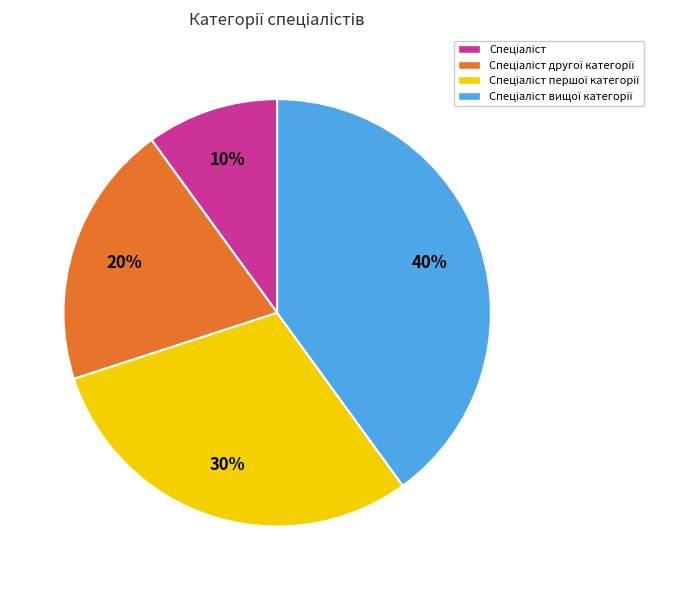

Does any single category account for the majority?

No